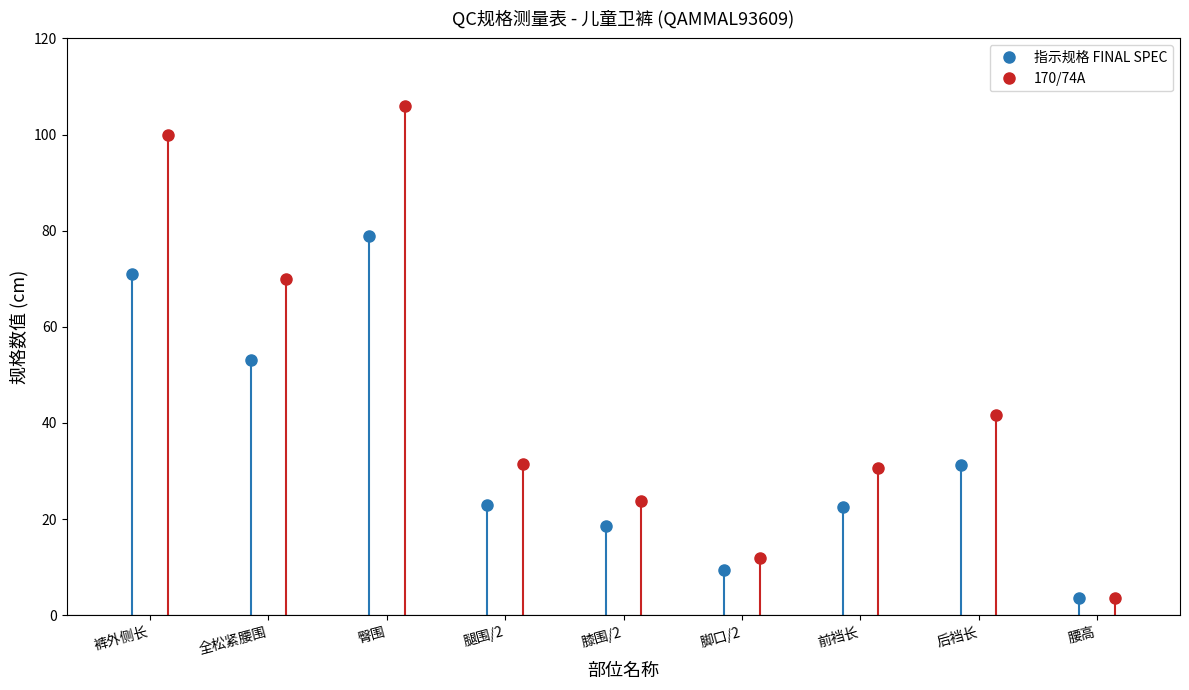

True or false: 170/74A and 指示规格 FINAL SPEC cross at least once.

False